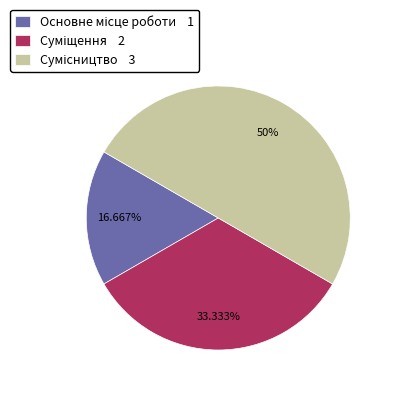

Approximately how many times larger is the value at Суміщення compared to Основне місце роботи?

2.0